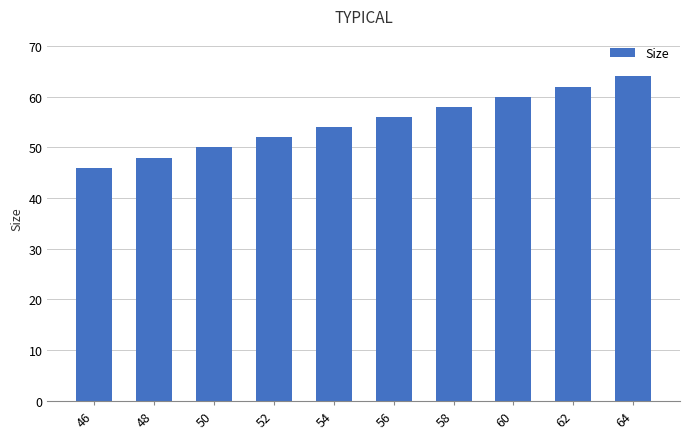

Count the values in the range 50 to 60.

6